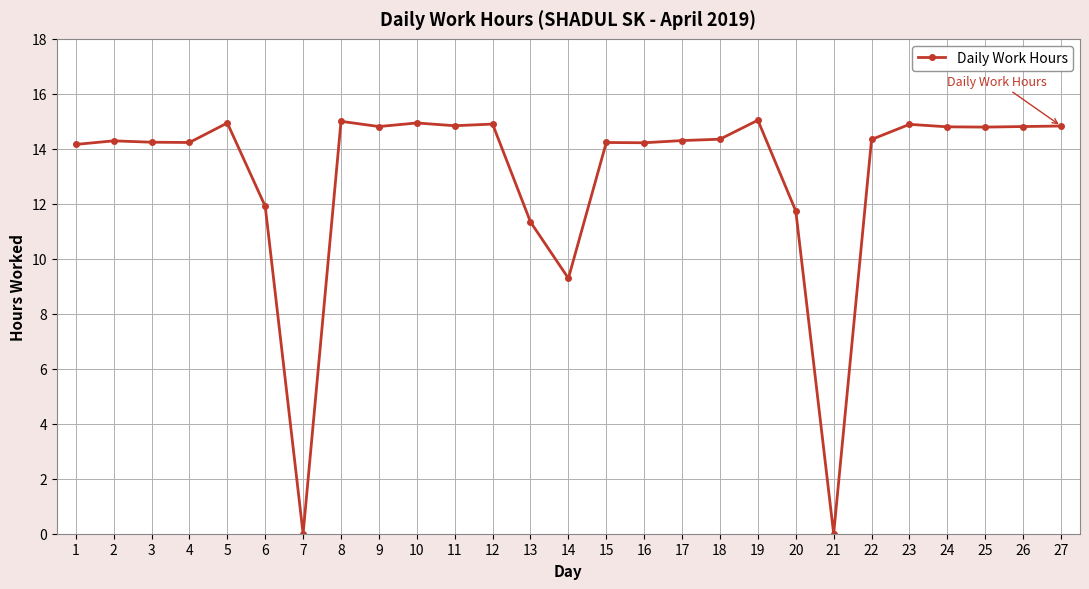

What is the ratio of the value at 15 to the value at 10?

1.0